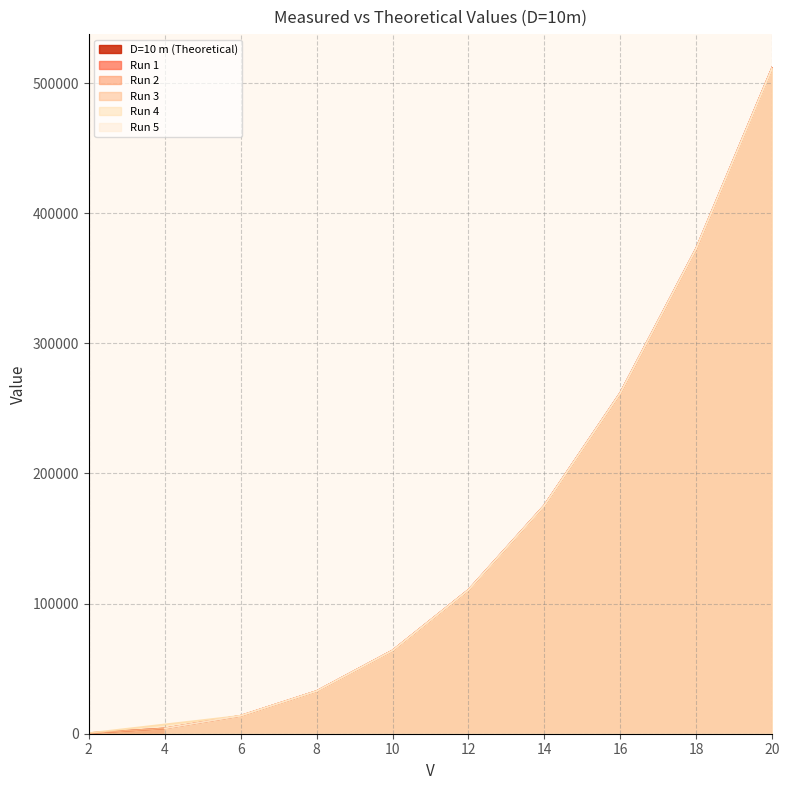

At which label does Run 5 reach its peak?

20